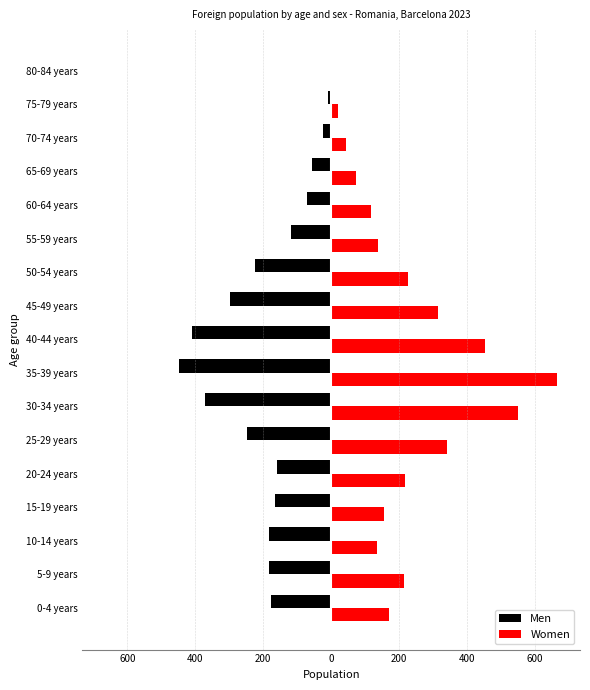

List the series in order of their peak value, highest first.

Women, Men